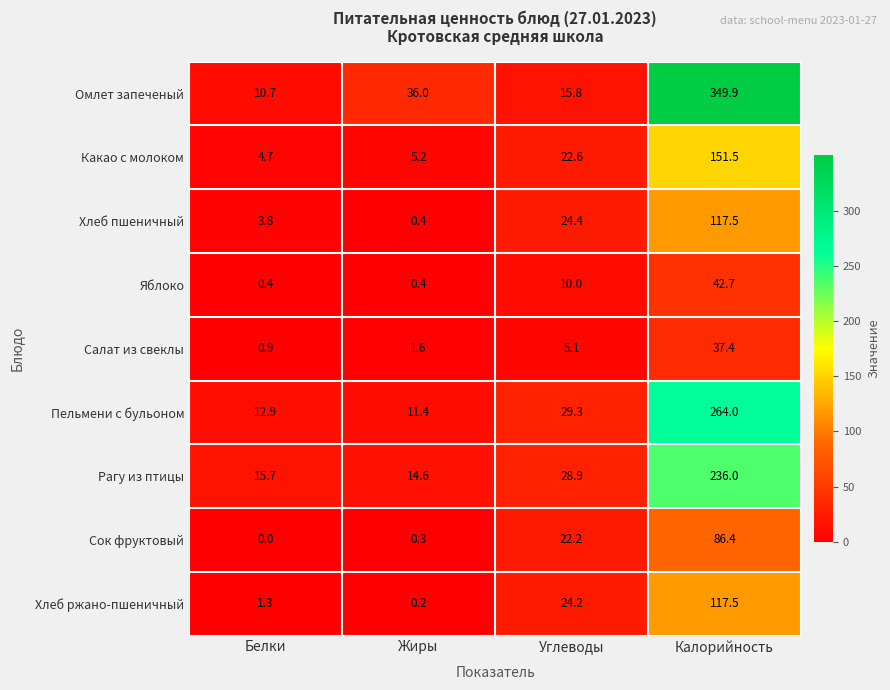

Count the number of data series in this chart.

9